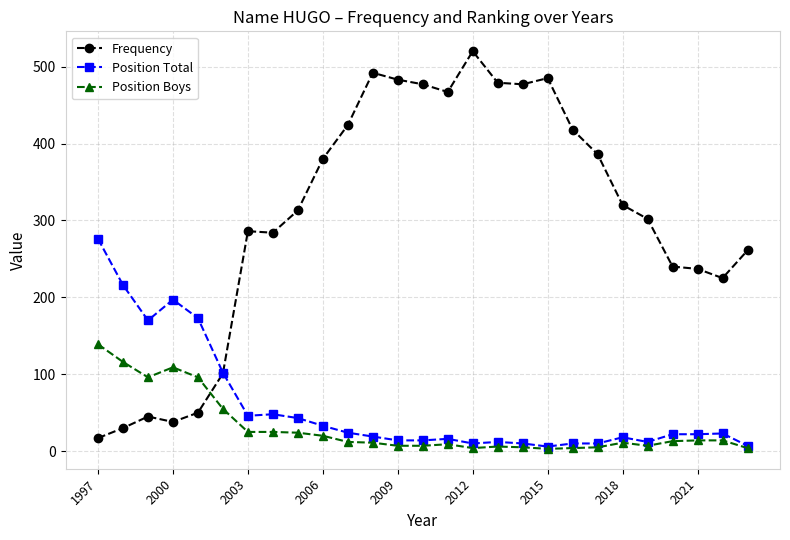

True or false: Position Boys has more than 2 interior local peaks.

True